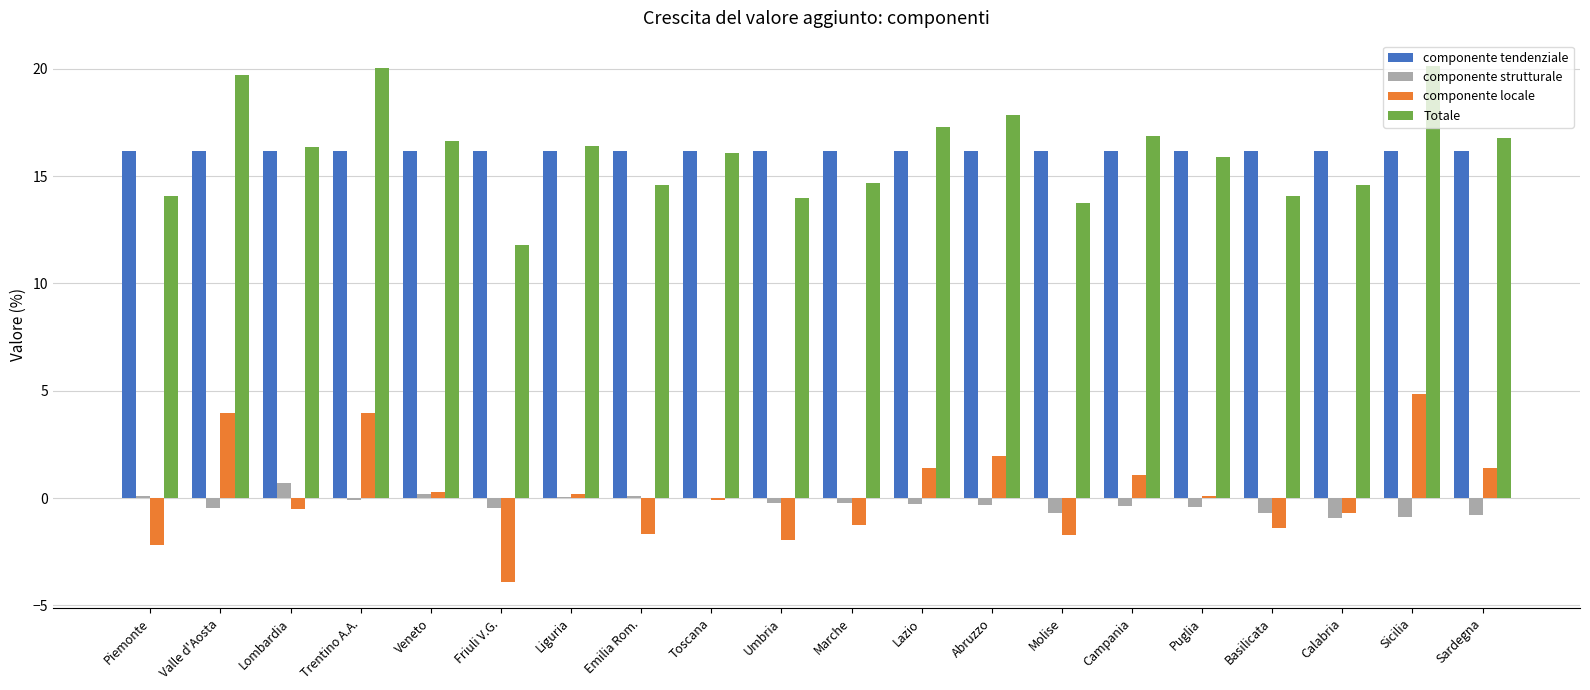

What is the maximum value for componente strutturale?

0.7